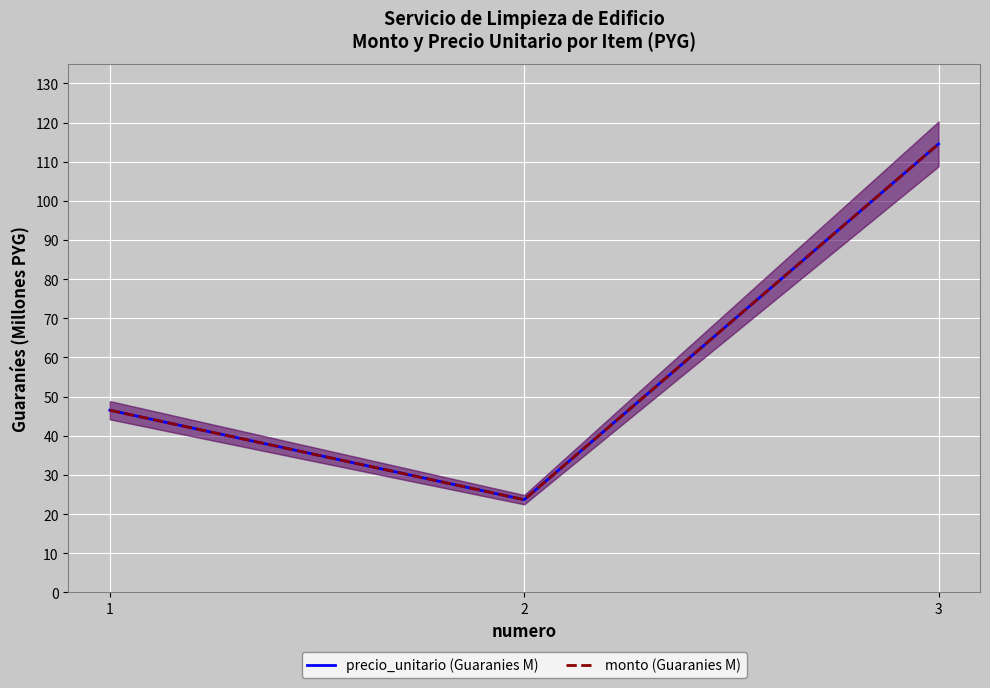

Rank the series by their maximum value, from highest to lowest.

precio_unitario (Guaranies M), monto (Guaranies M)